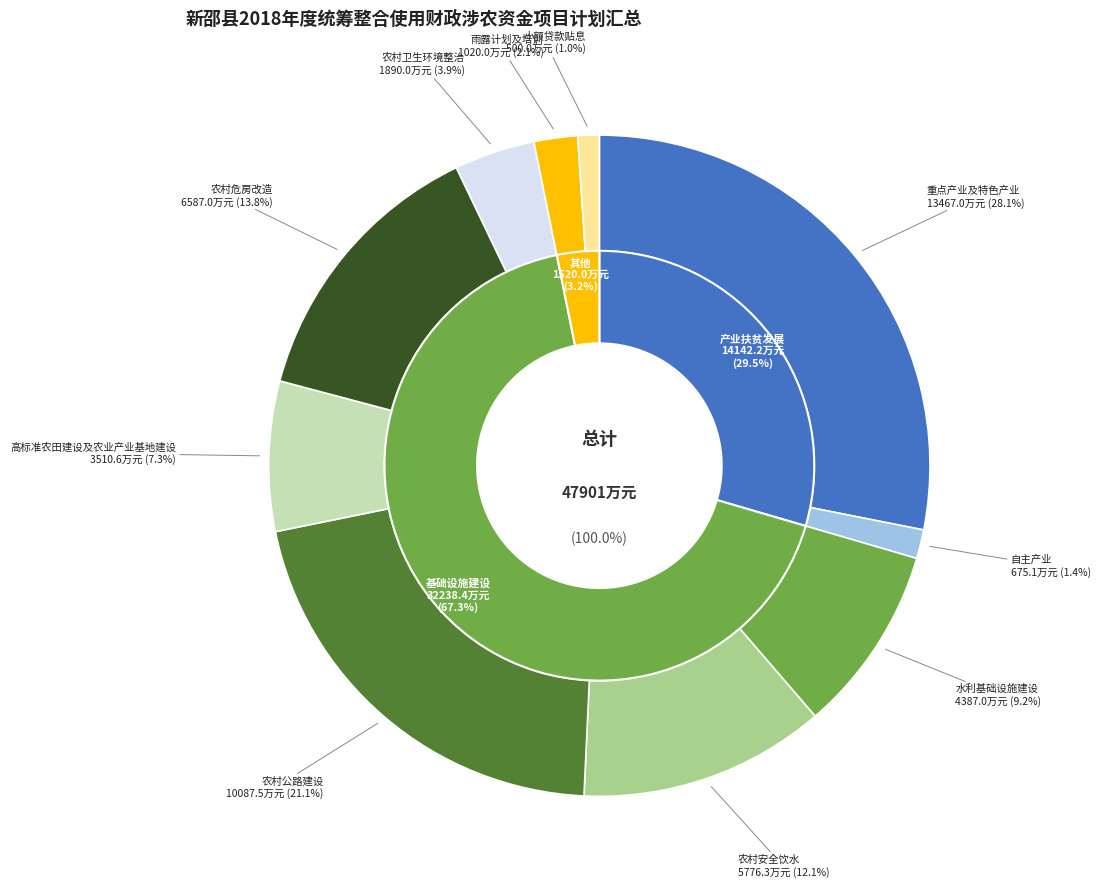

Does 农村卫生环境整治 account for over 50% of the chart?

No